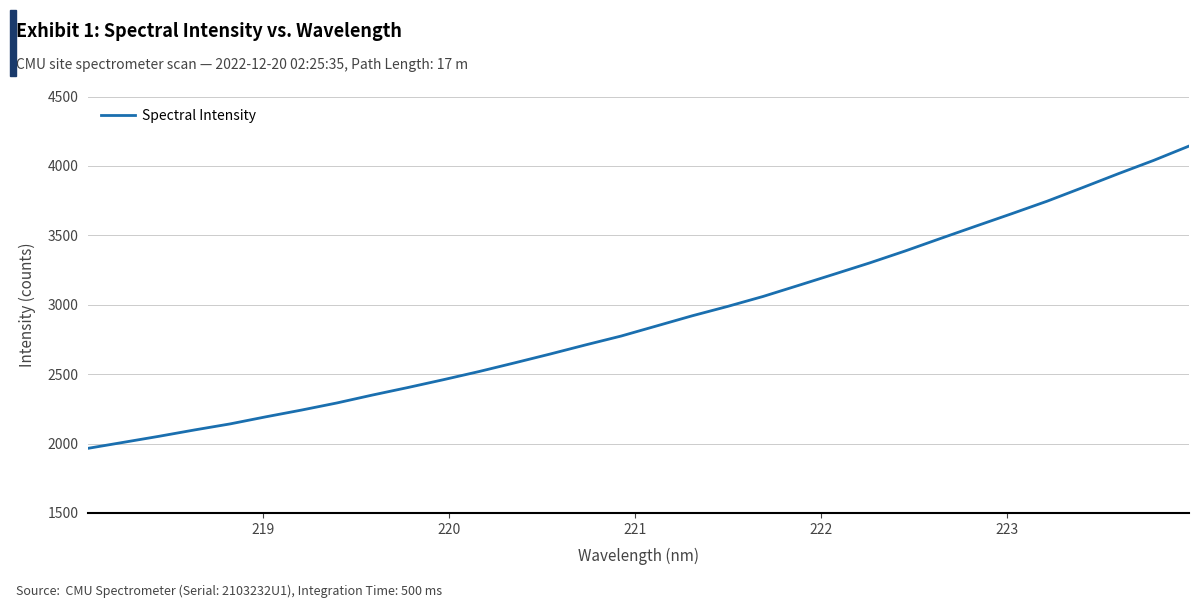

What is the average value?

2897.3